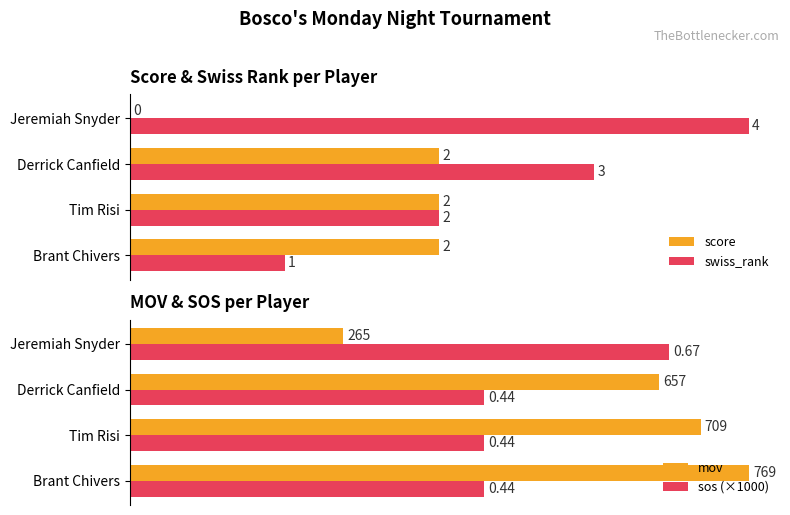

Which category has the highest value in the swiss_rank series?

Jeremiah Snyder